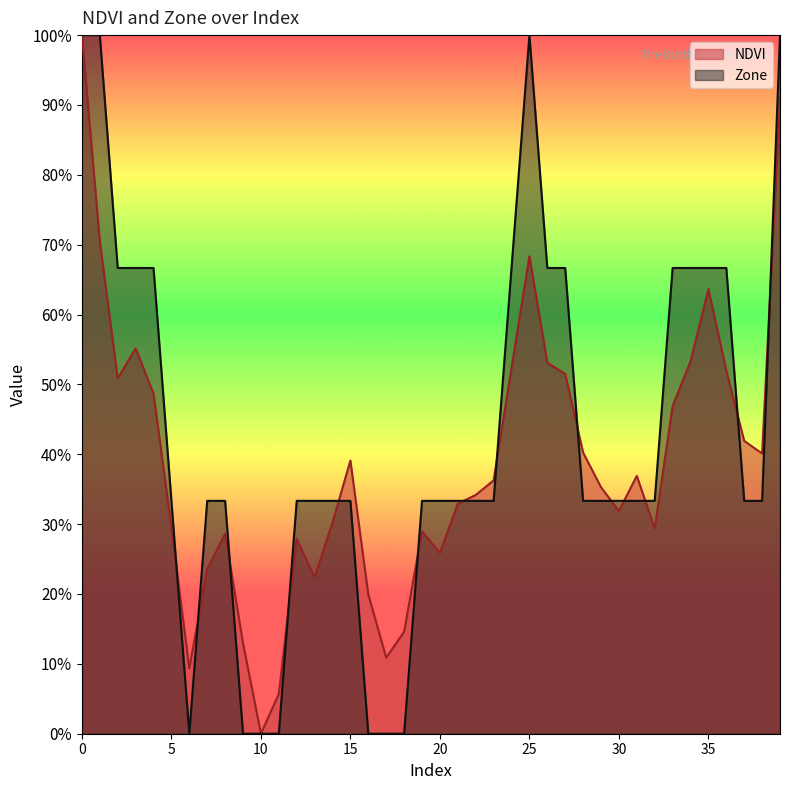

Which series has the largest range (max minus min)?

NDVI